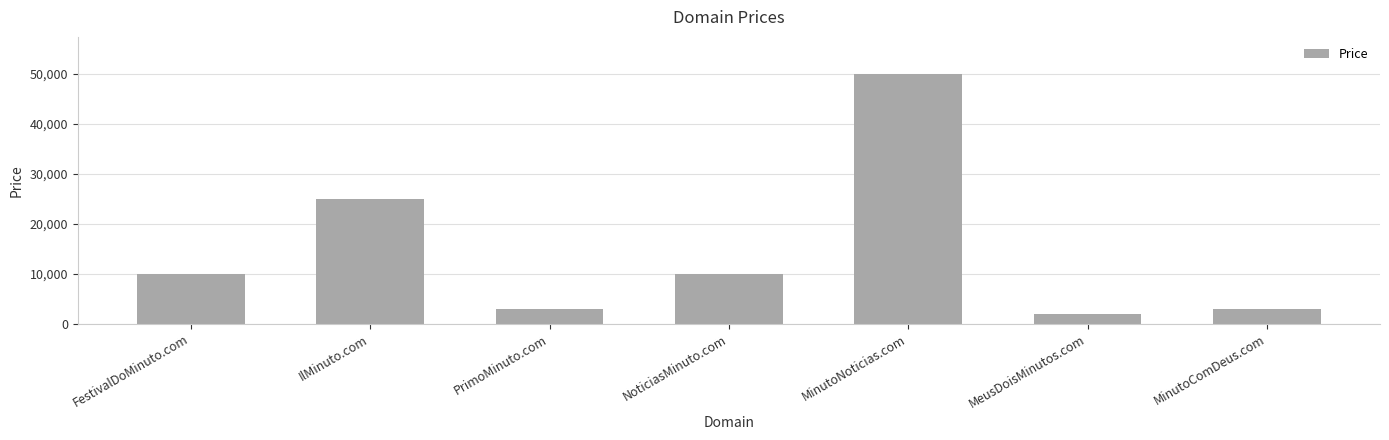

What is the label of the 1st bar from the right?

MinutoComDeus.com